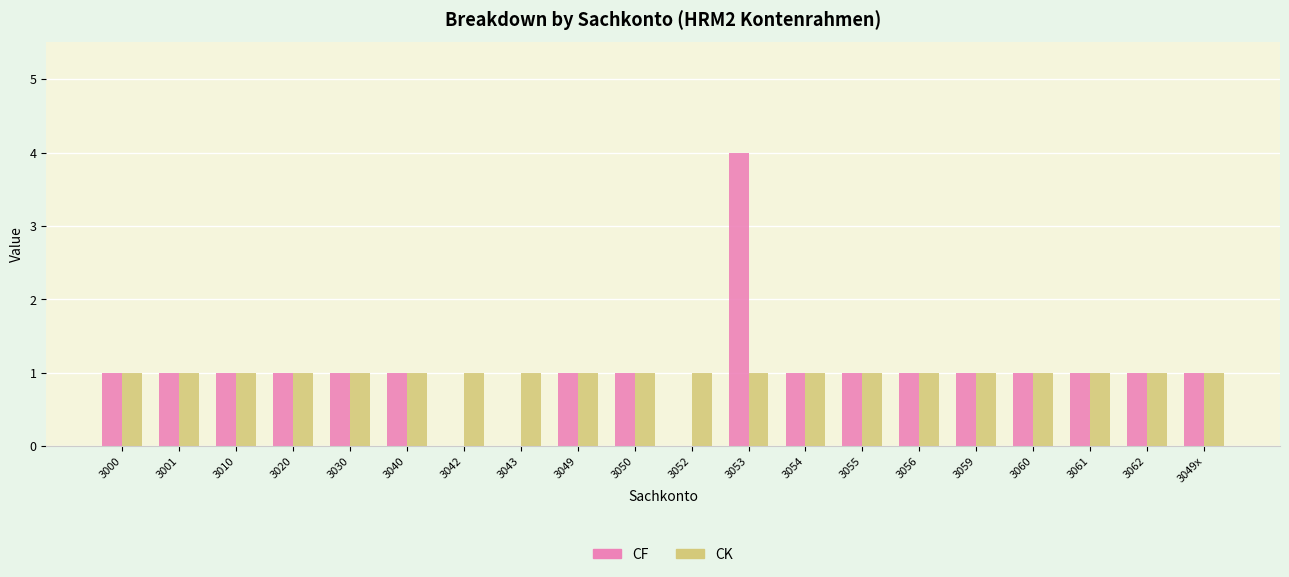

Reading left to right, transcribe all the data shown in this chart.

CF: 1	1	1	1	1	1	0	0	1	1	0	4	1	1	1	1	1	1	1	1
CK: 1	1	1	1	1	1	1	1	1	1	1	1	1	1	1	1	1	1	1	1